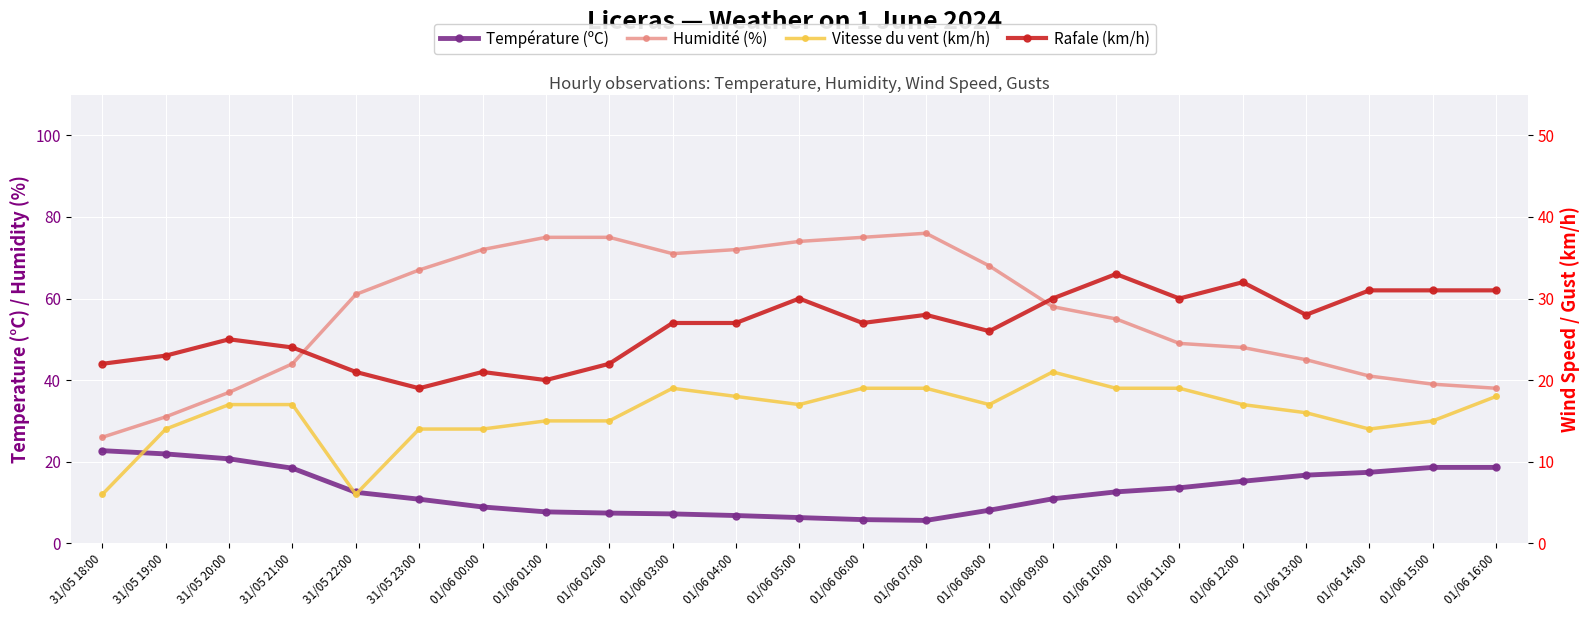

Is the value of Température (ºC) at 01/06 10:00 greater than the value of Humidité (%) at 01/06 16:00?

No